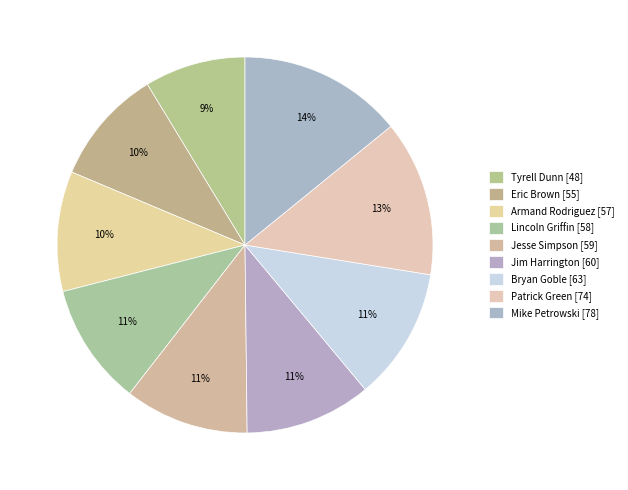

How many slices are in this pie chart?

9